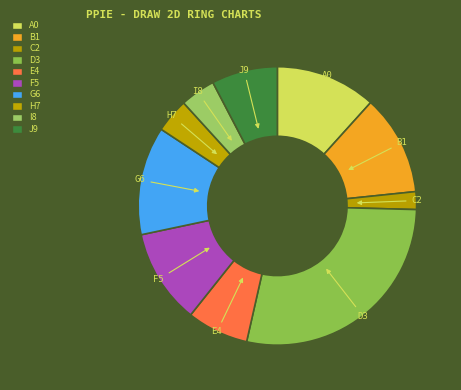

Count the number of slices in the pie.

10